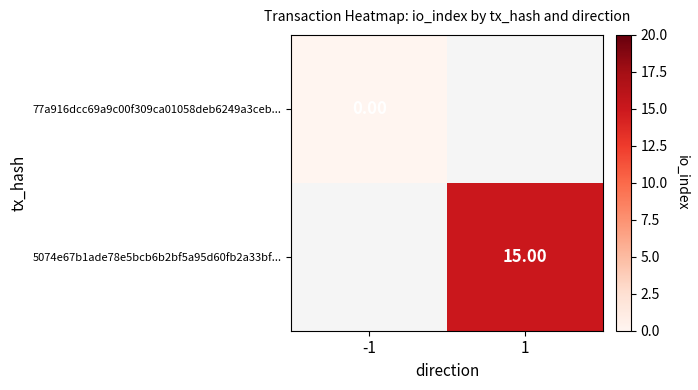

Is the value of 77a916dcc69a9c00f309ca01058deb6249a3ceb... at -1 greater than the value of 5074e67b1ade78e5bcb6b2bf5a95d60fb2a33bf... at 1?

No